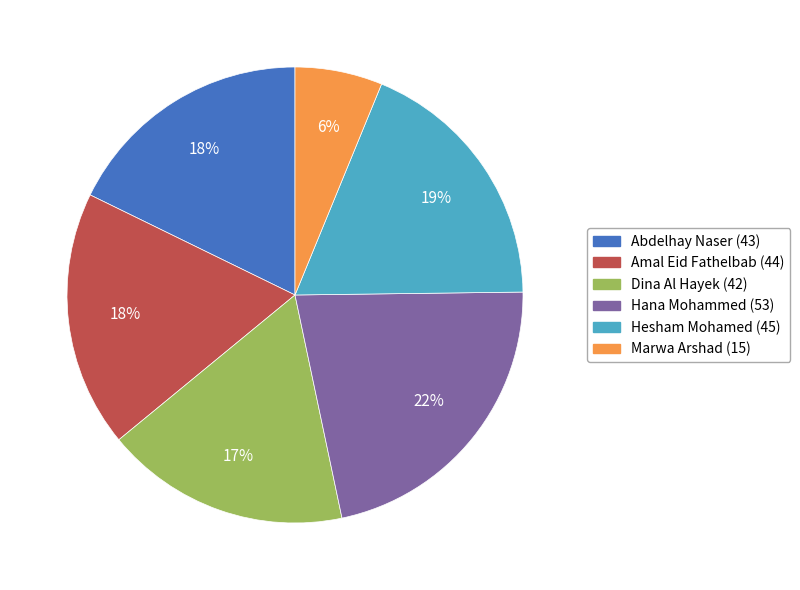

To the nearest percent, what is the combined percentage of Marwa Arshad (15) and Hana Mohammed (53)?

28%